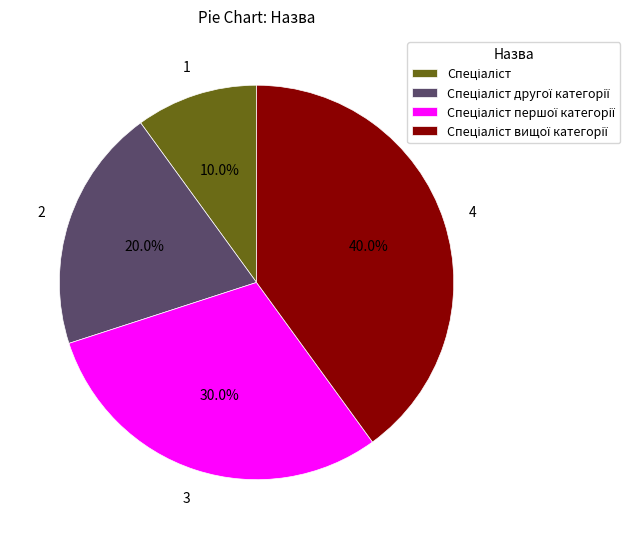

Is there any slice that represents more than half of the pie?

No